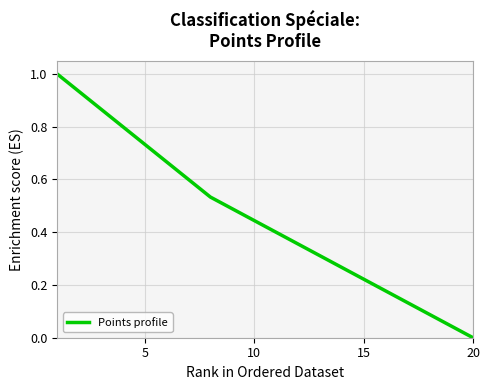

True or false: the data has more than 2 interior local peaks.

False